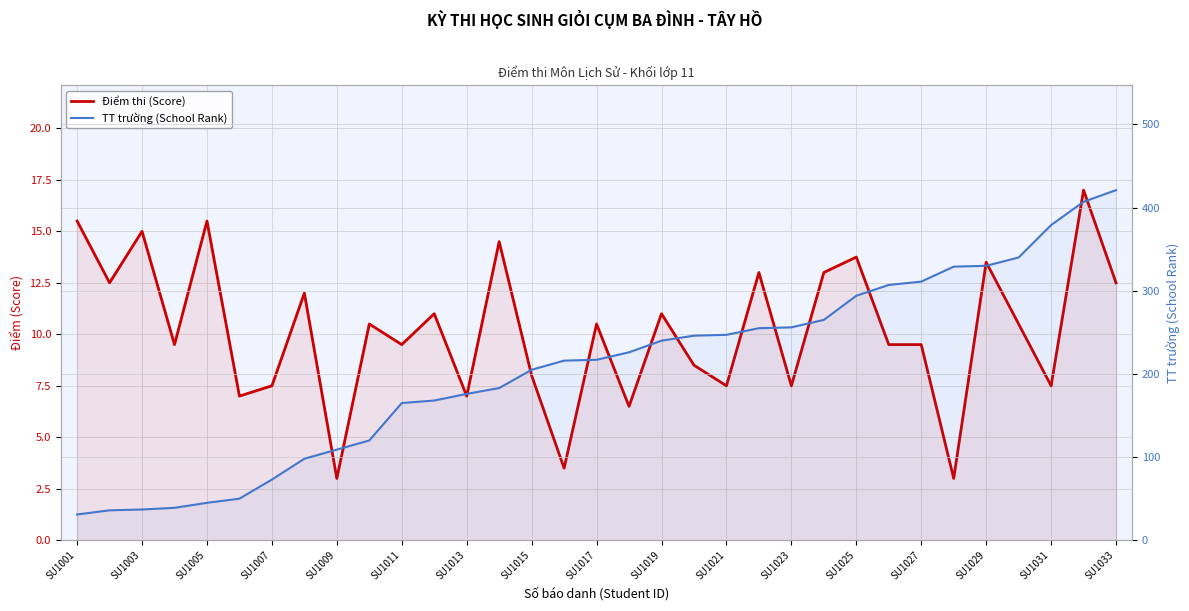

How many data points in Điểm thi (Score) are less than 10?

16